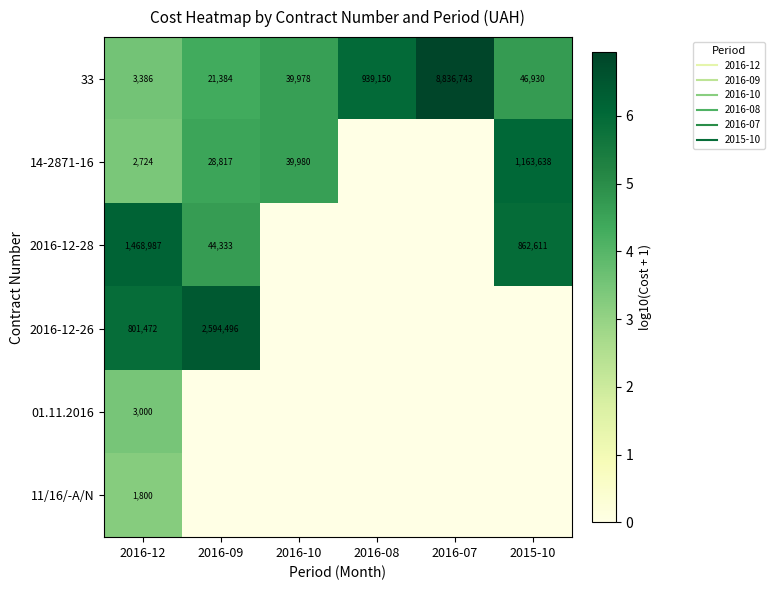

What is the difference between the maximum and second lowest values in the 2016-12-28 series?

6.2